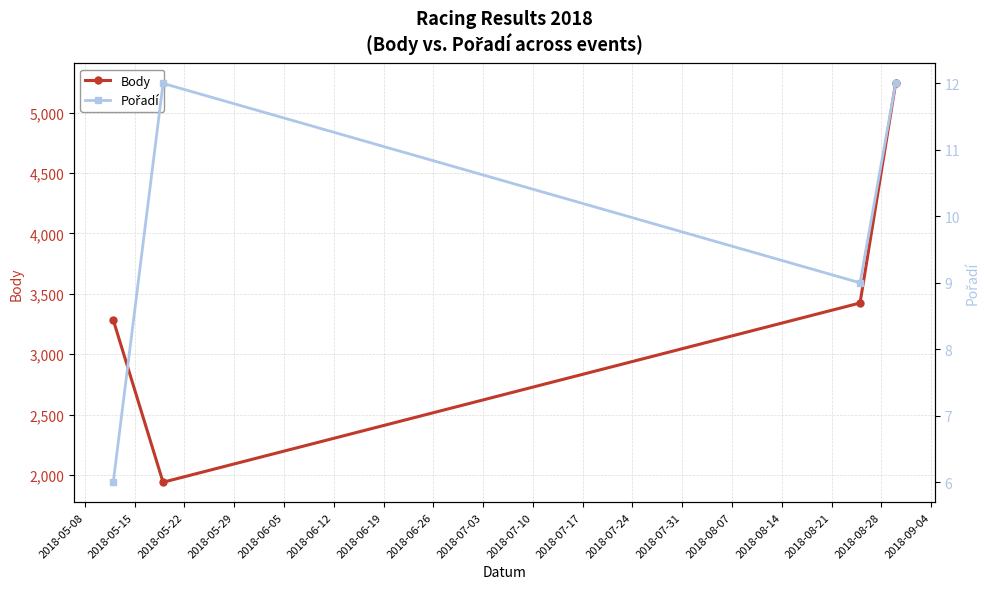

In Body, how many points are lower than both neighbors (excluding endpoints)?

1